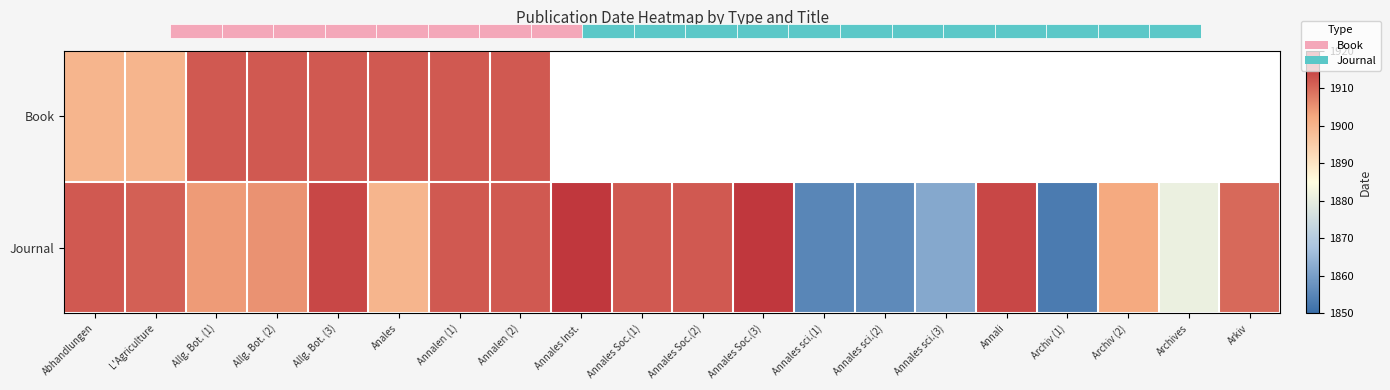

Where is Book nearest to the value 1906?

Abhandlungen